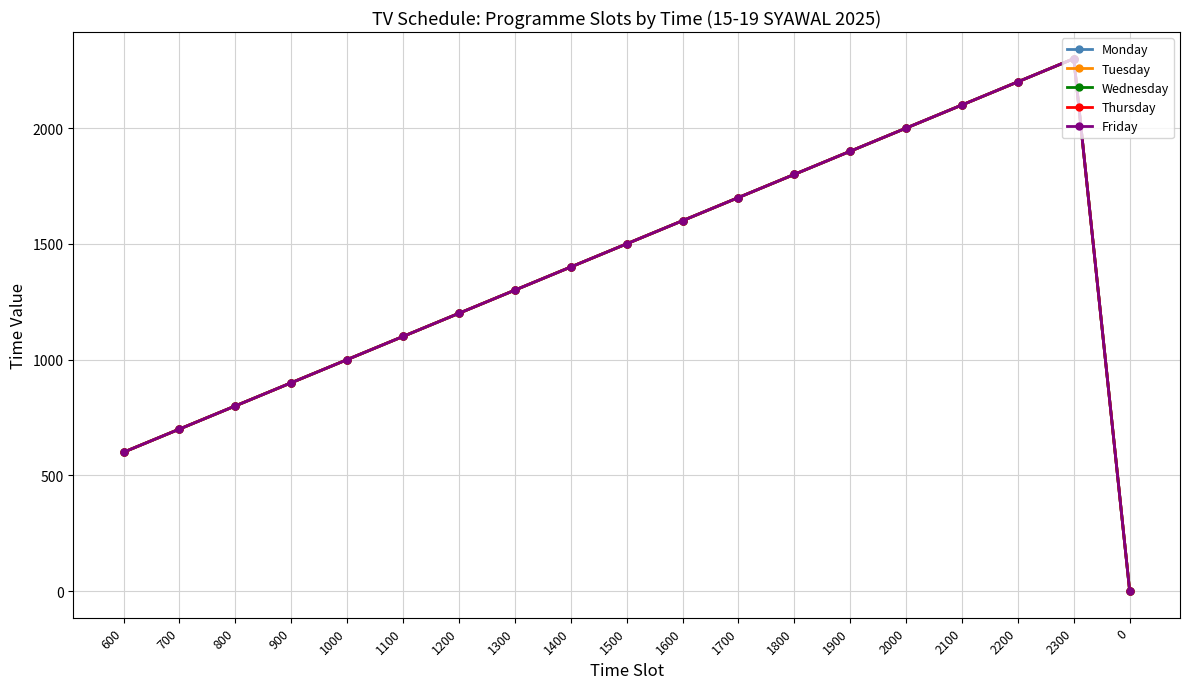

Reading right to left, list all the values displayed in this chart.

Monday: 0=0	2300=2300	2200=2200	2100=2100	2000=2000	1900=1900	1800=1800	1700=1700	1600=1600	1500=1500	1400=1400	1300=1300	1200=1200	1100=1100	1000=1000	900=900	800=800	700=700	600=600
Tuesday: 0=0	2300=2300	2200=2200	2100=2100	2000=2000	1900=1900	1800=1800	1700=1700	1600=1600	1500=1500	1400=1400	1300=1300	1200=1200	1100=1100	1000=1000	900=900	800=800	700=700	600=600
Wednesday: 0=0	2300=2300	2200=2200	2100=2100	2000=2000	1900=1900	1800=1800	1700=1700	1600=1600	1500=1500	1400=1400	1300=1300	1200=1200	1100=1100	1000=1000	900=900	800=800	700=700	600=600
Thursday: 0=0	2300=2300	2200=2200	2100=2100	2000=2000	1900=1900	1800=1800	1700=1700	1600=1600	1500=1500	1400=1400	1300=1300	1200=1200	1100=1100	1000=1000	900=900	800=800	700=700	600=600
Friday: 0=0	2300=2300	2200=2200	2100=2100	2000=2000	1900=1900	1800=1800	1700=1700	1600=1600	1500=1500	1400=1400	1300=1300	1200=1200	1100=1100	1000=1000	900=900	800=800	700=700	600=600